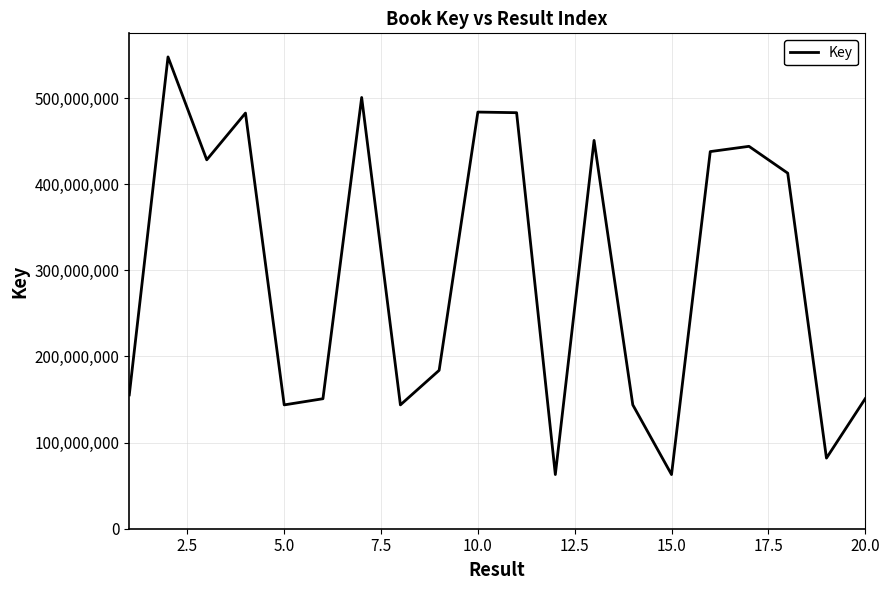

What is the greatest value displayed?

547809254